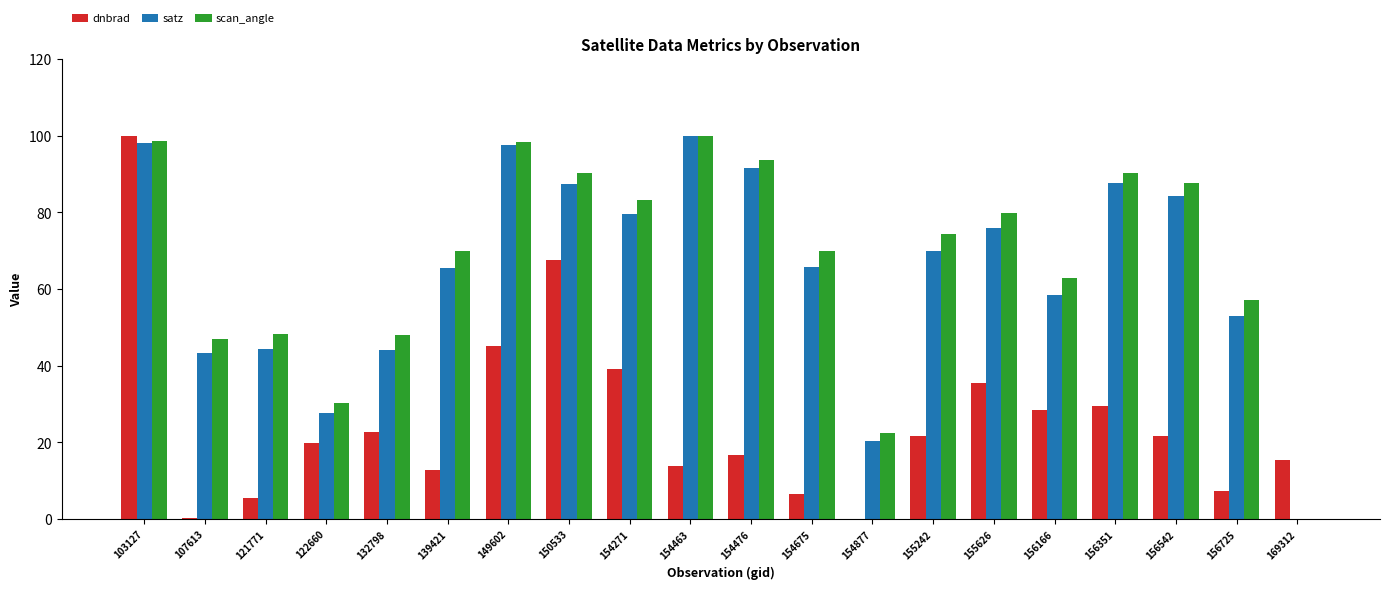

Where is satz nearest to the value 50?

156725